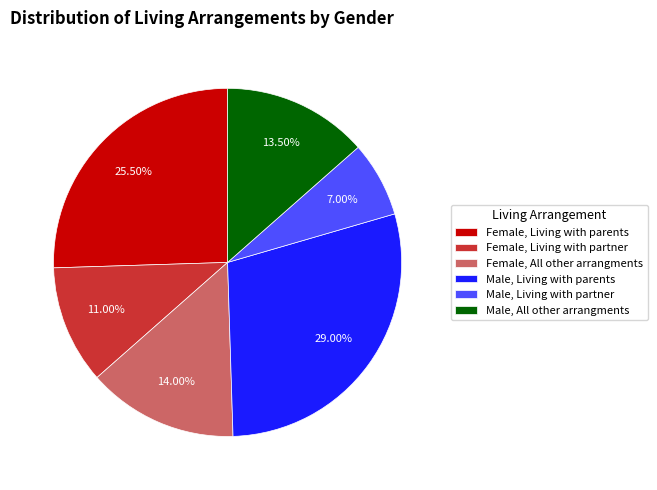

Which slice is the largest?

Male, Living with parents